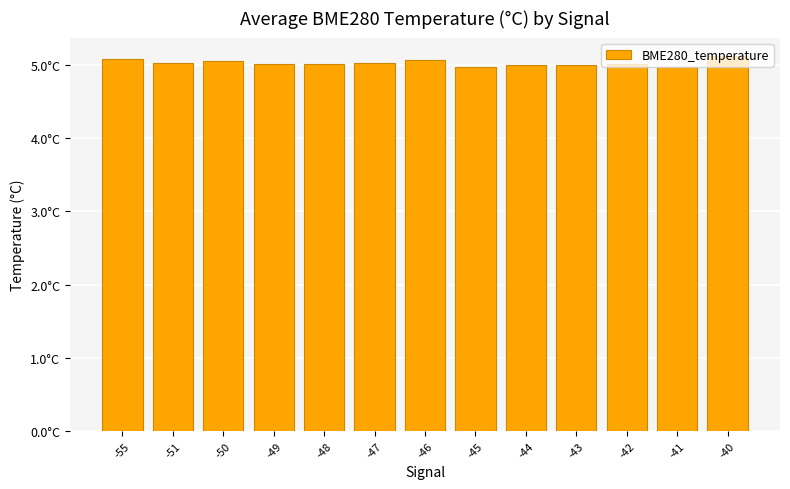

What is the minimum value shown in the chart?

5.0